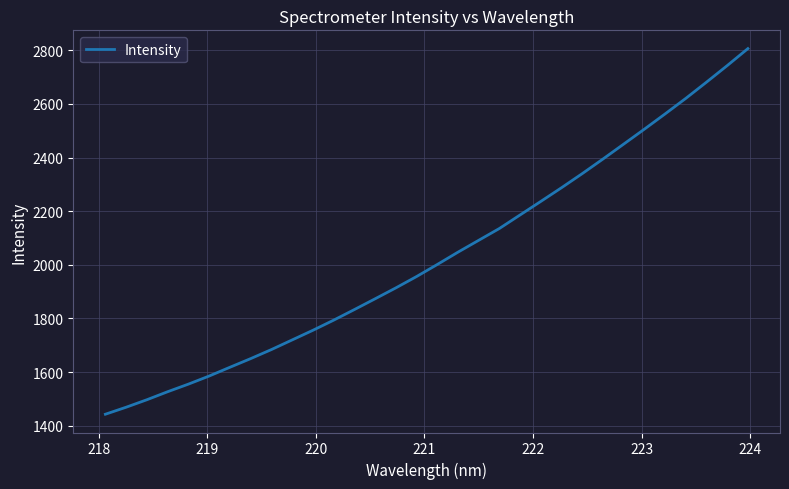

What is the difference between the maximum and minimum values?

1363.6